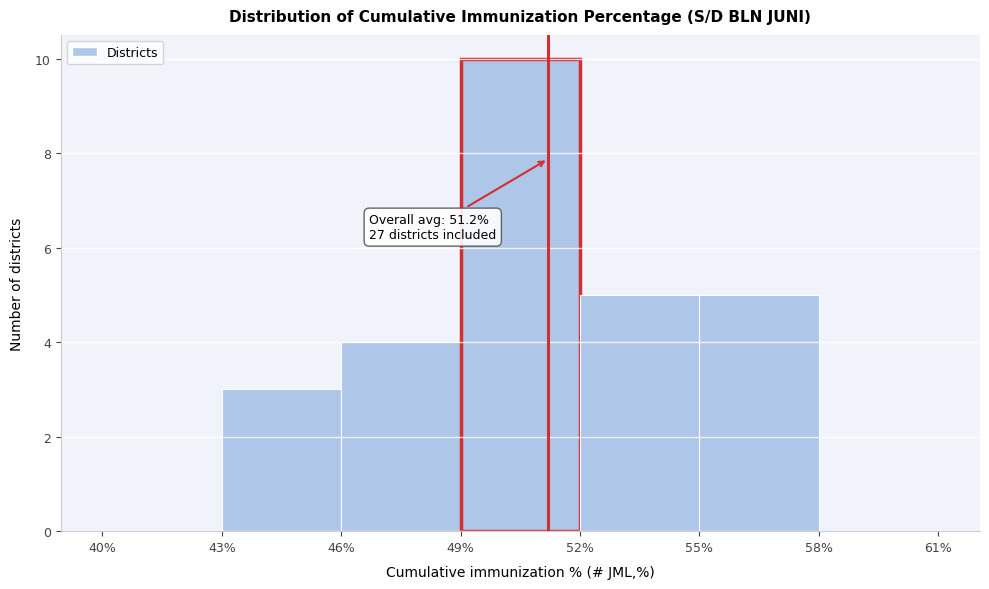

Which range on the x-axis has the tallest bar?

49% to 52%